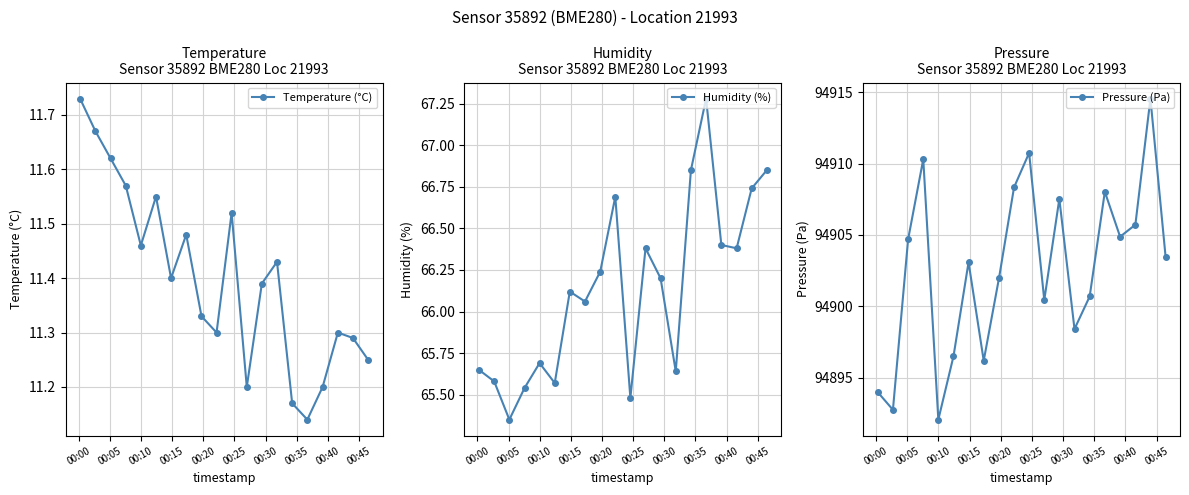

What is the lowest value of the Pressure (Pa) series?

94892.1